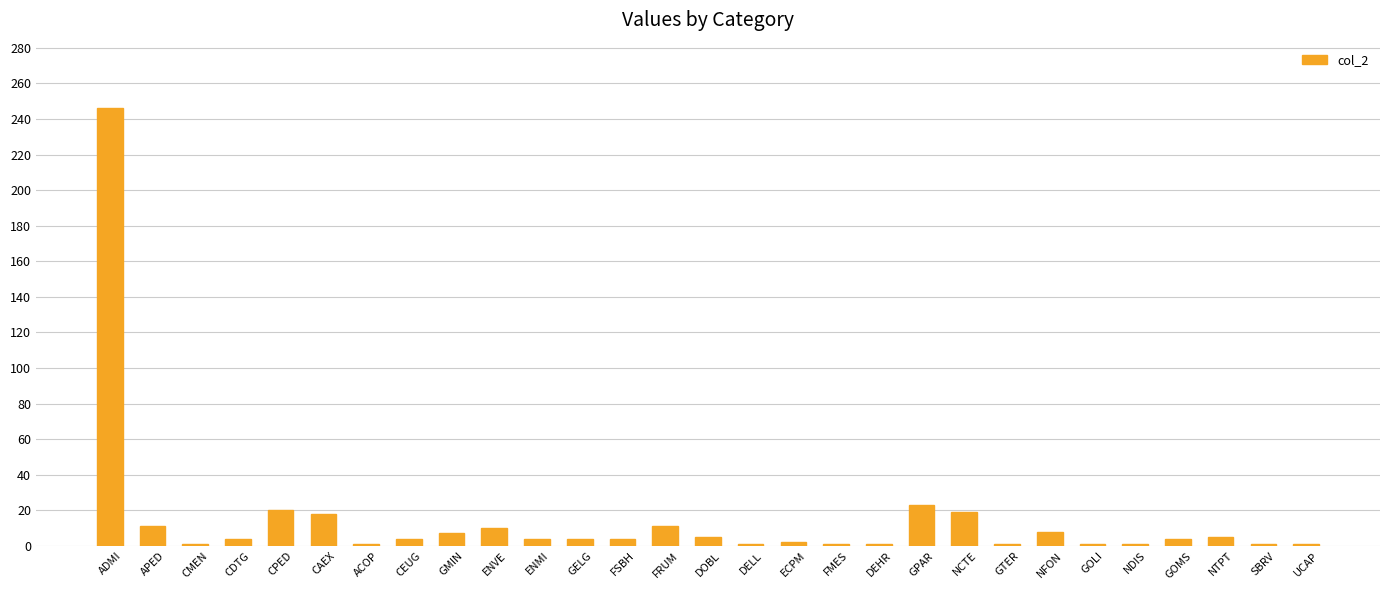

What position from the right is FRUM?

16